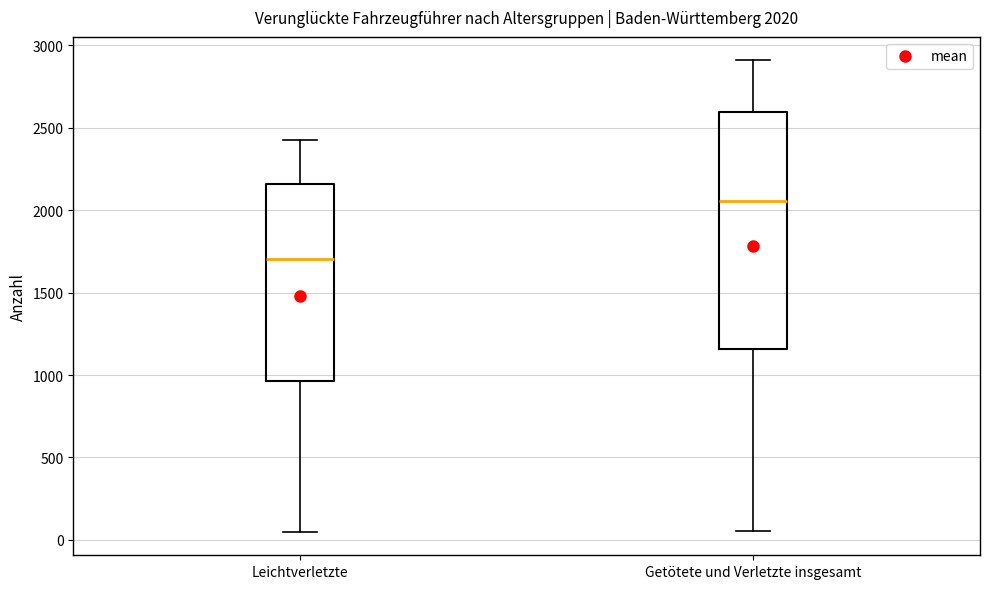

Comparing the boxes themselves (not the whiskers), which one is the tallest?

Getötete und Verletzte insgesamt